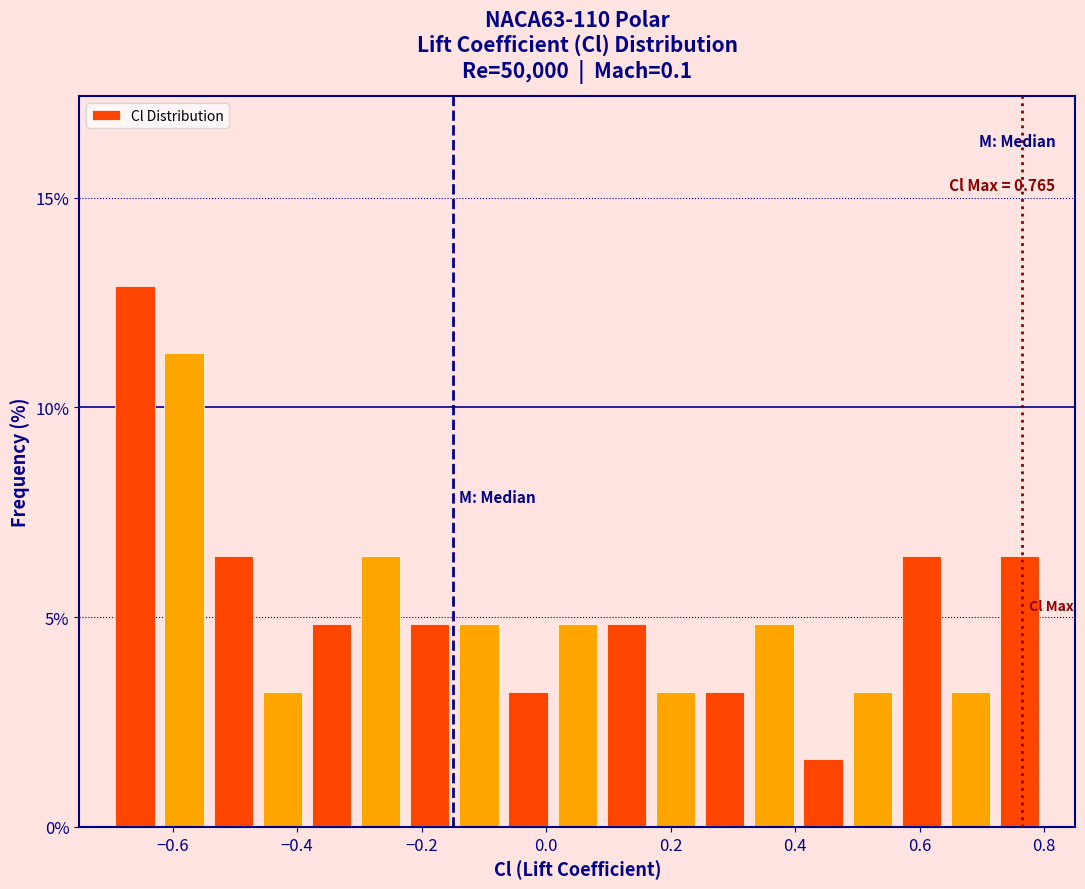

Around what value on the x-axis is the tallest bar? Give the approximate position of its centre, as read against the axis.

-0.66